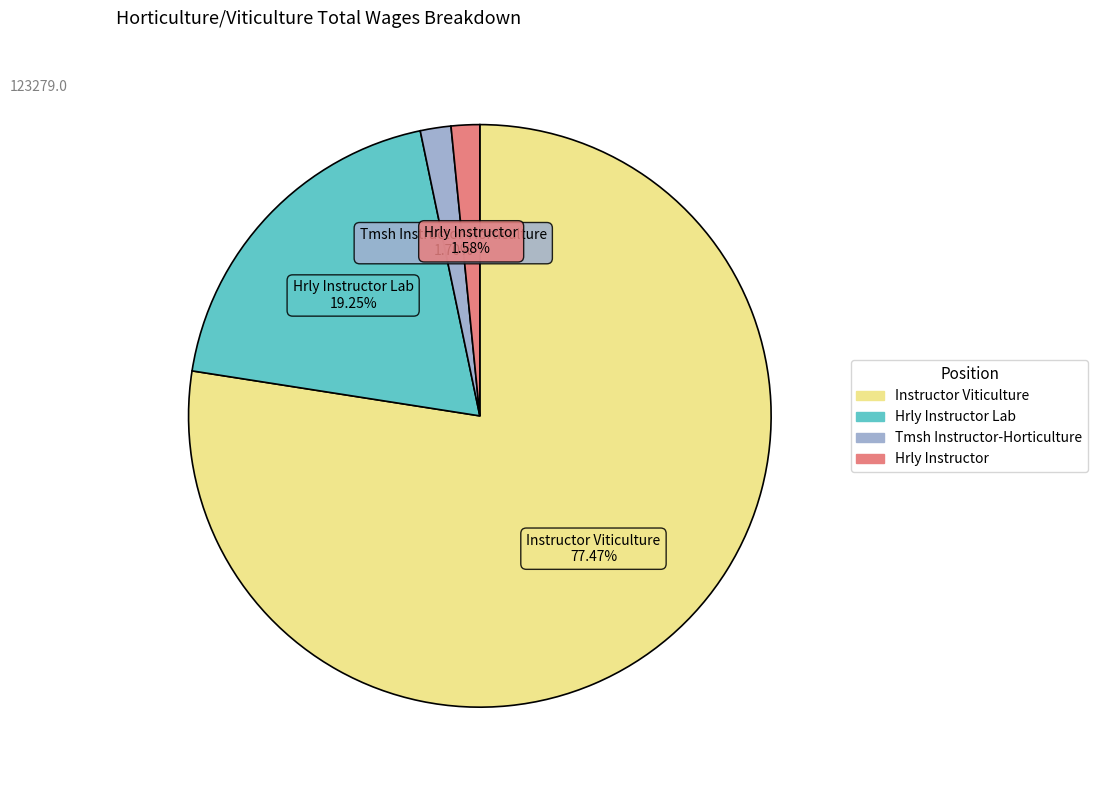

To the nearest percent, what is the difference between the largest and smallest slice percentages?

76%